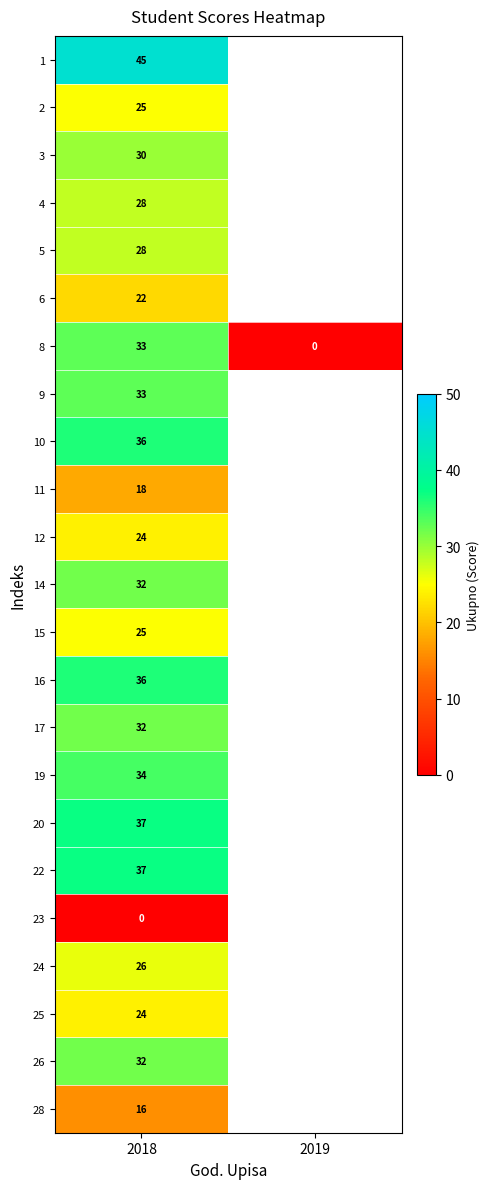

Is it true that 8 equals -19 at 2019?

False